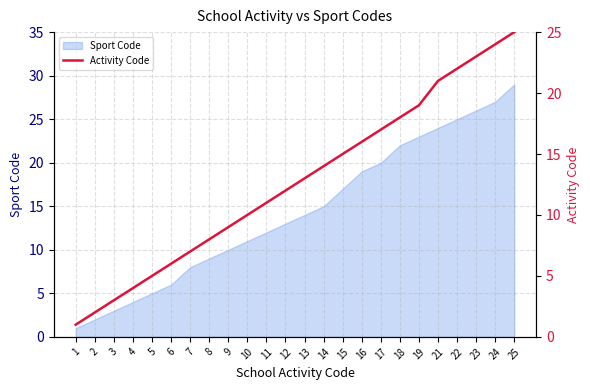

The chart shows a value of 7 at 7. True or false?

True